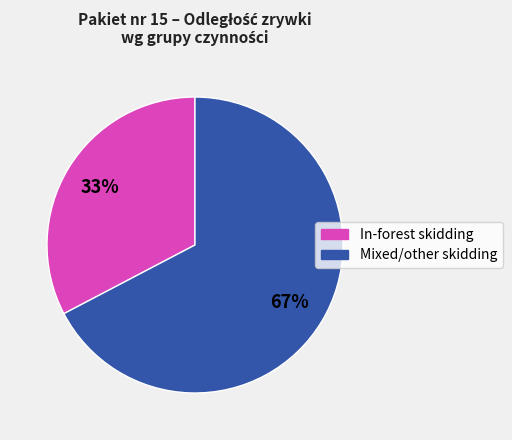

To the nearest percent, what is the average slice percentage?

50%